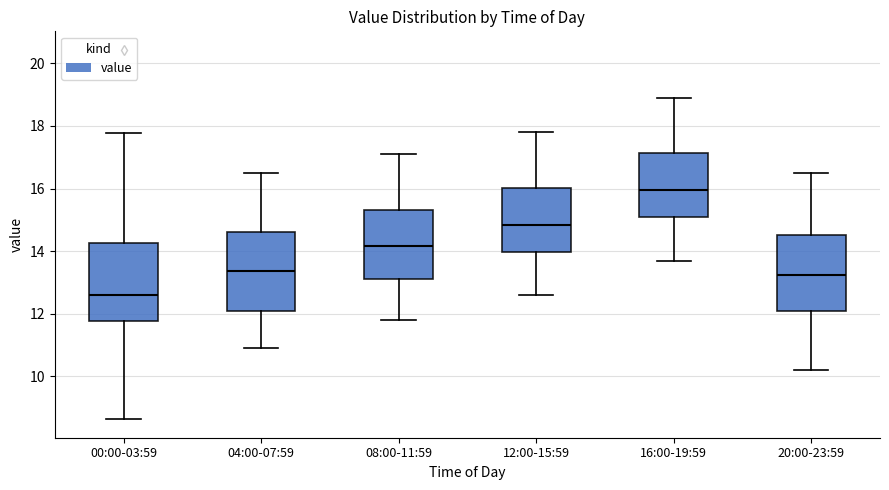

Which box has the highest median line?

16:00-19:59